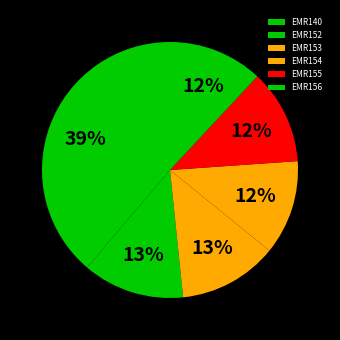

What percentage is the EMR152 slice, to the nearest percent?

13%